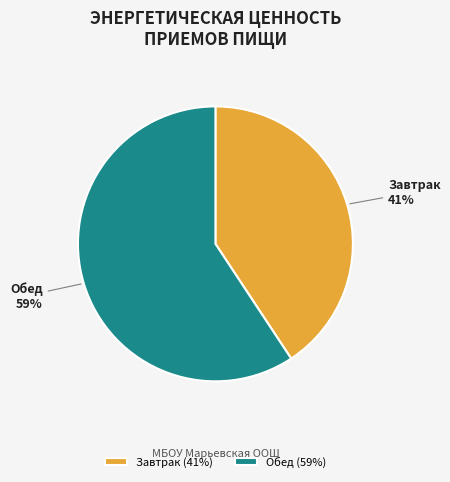

Which has a higher value, Завтрак or Обед?

Обед